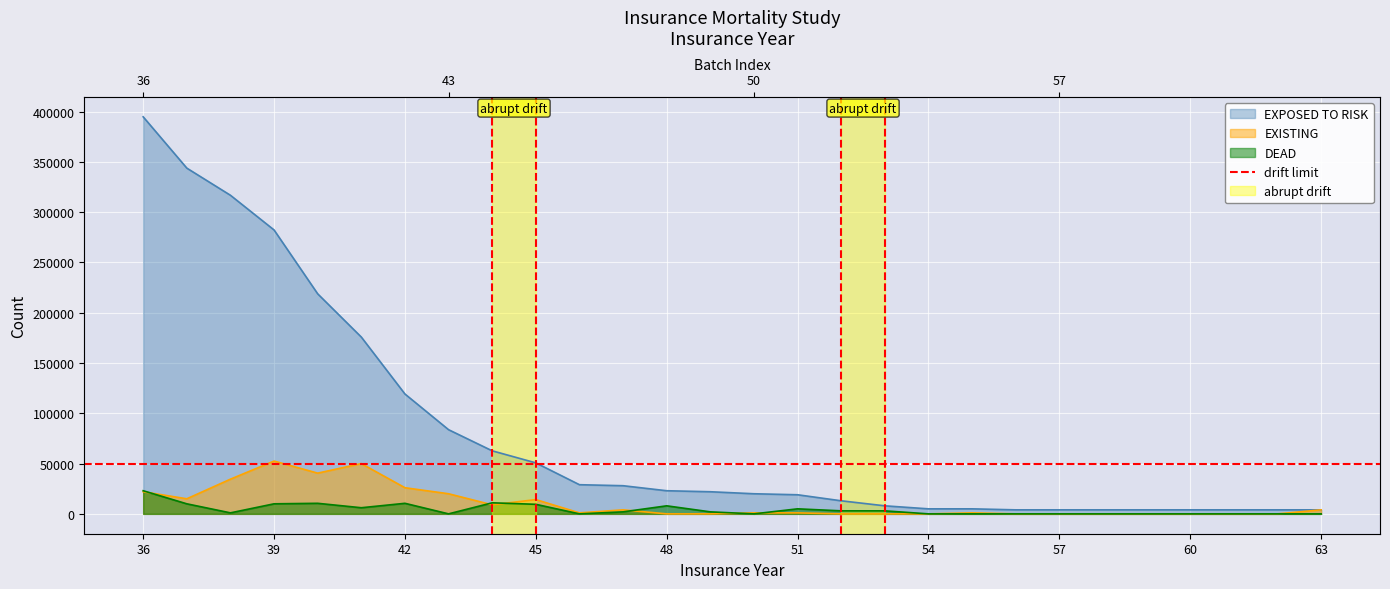

Between 42 and 46, which is larger?

42